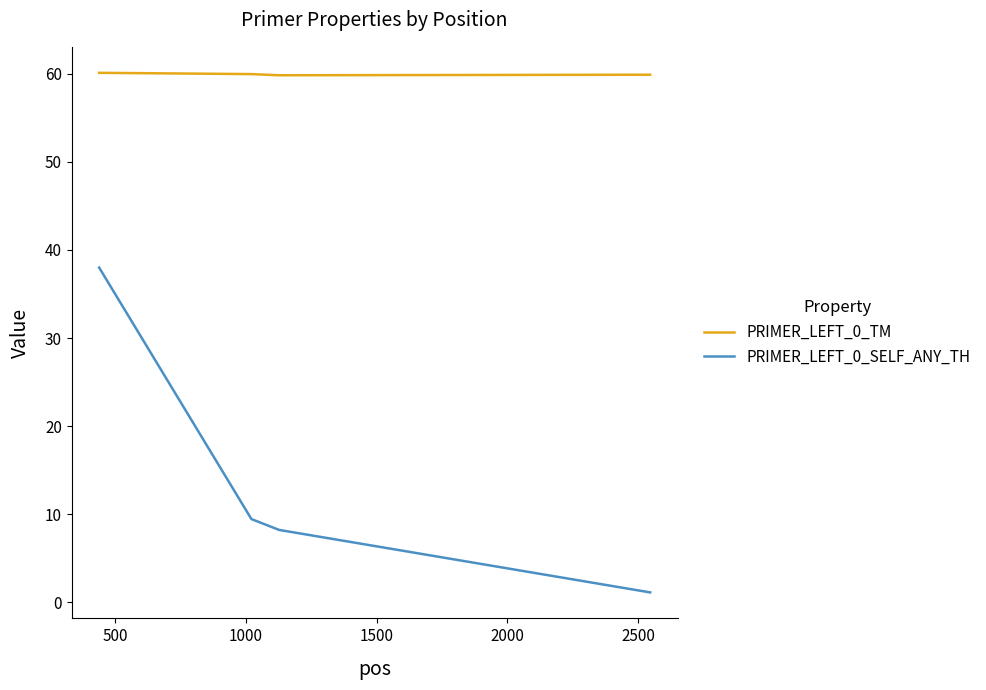

What is the greatest value displayed?

60.1